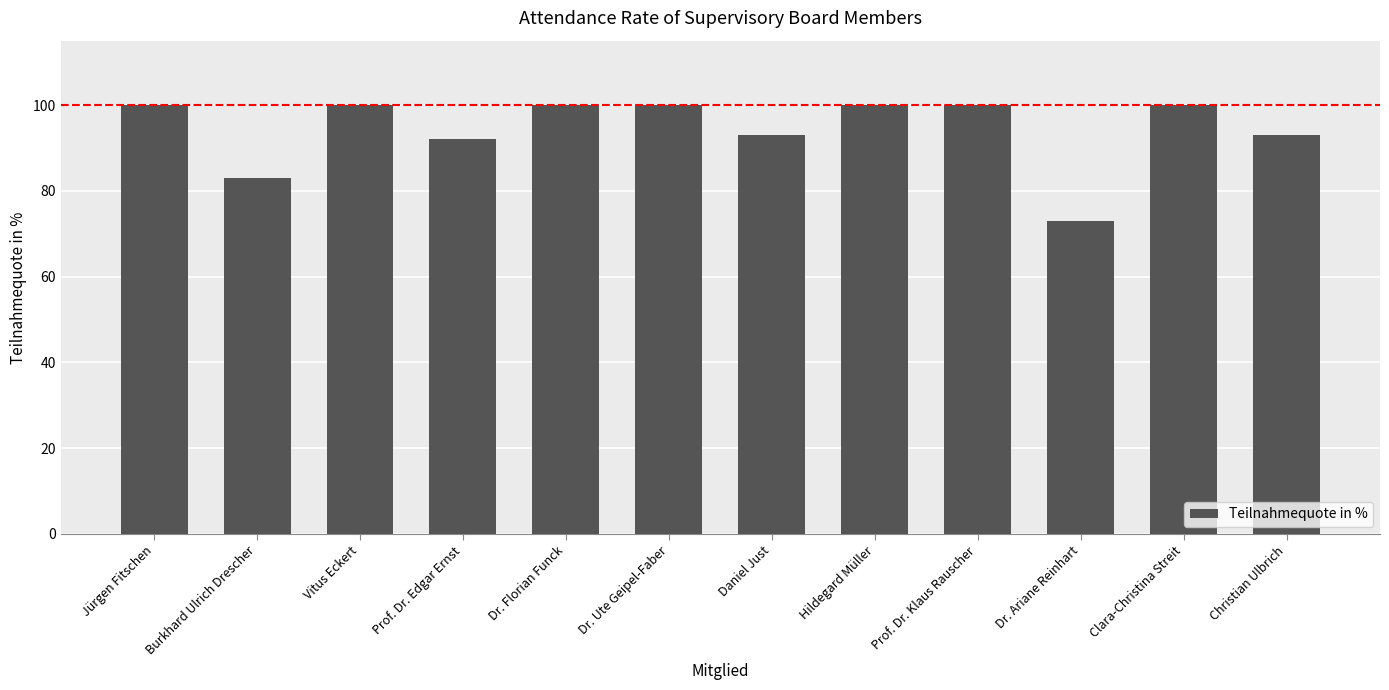

How many values are below 100?

5